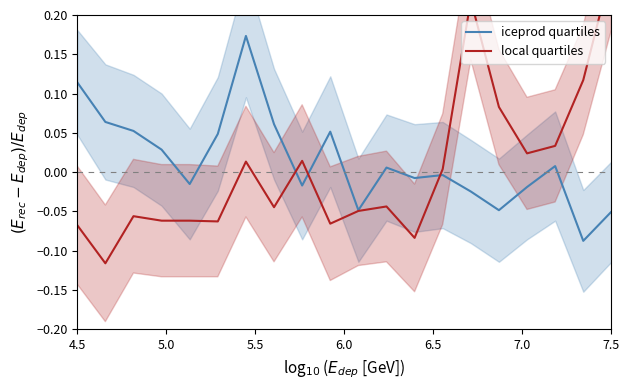

What is the difference between the second highest and minimum values in the iceprod quartiles series?

0.2